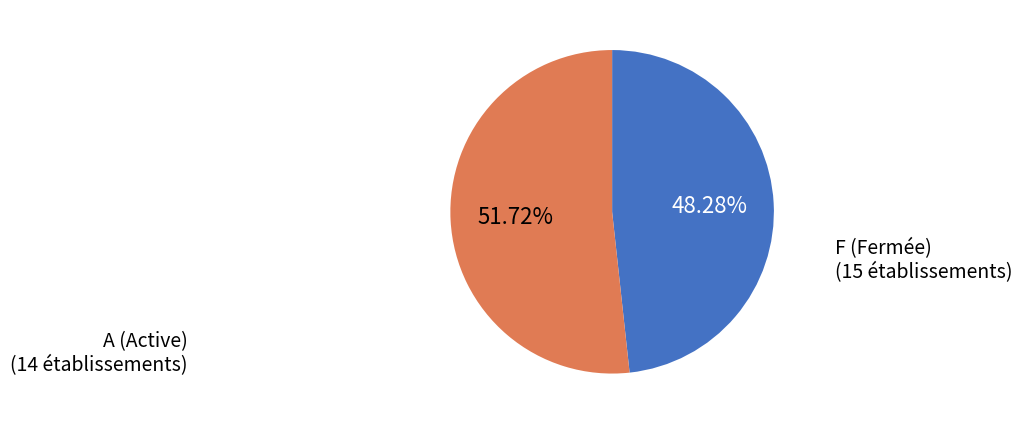

To the nearest percent, what percentage of the pie is A?

48%